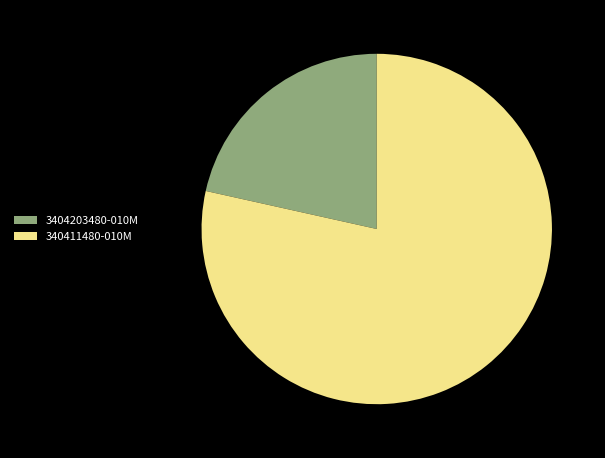

Which category has the biggest portion of the pie?

340411480-010M